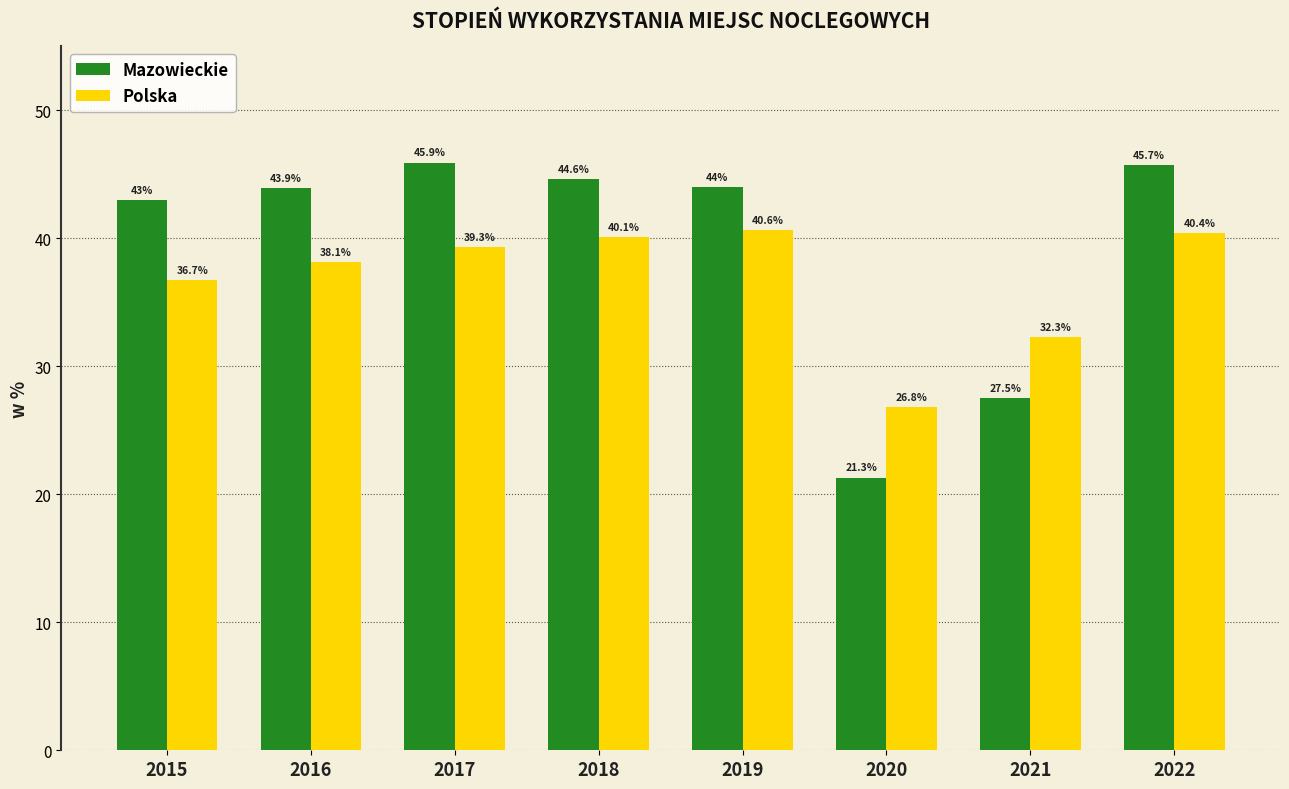

What is the difference between the maximum and minimum values in the Mazowieckie series?

24.6